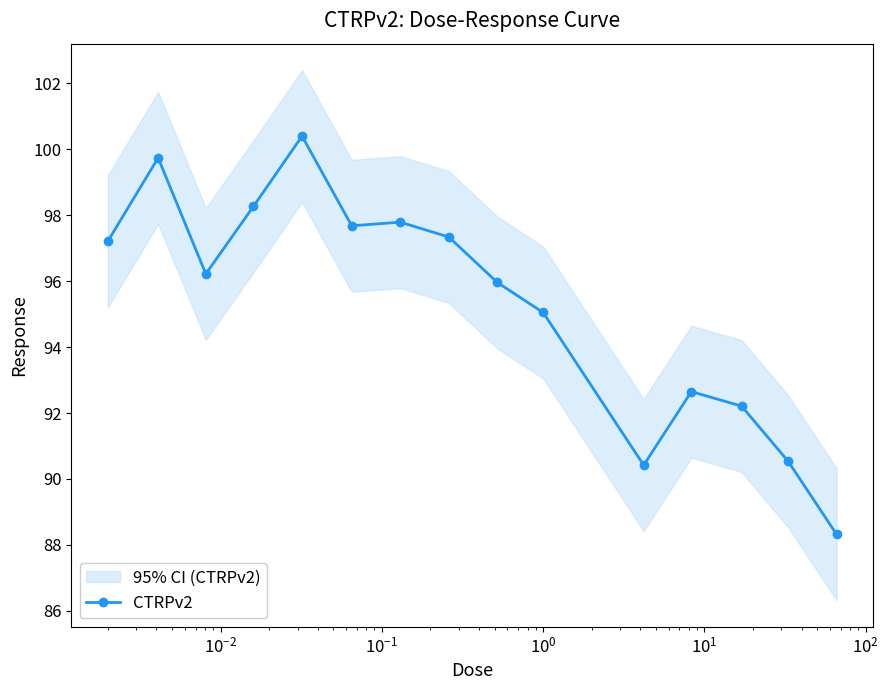

How many lines are shown in the chart?

1